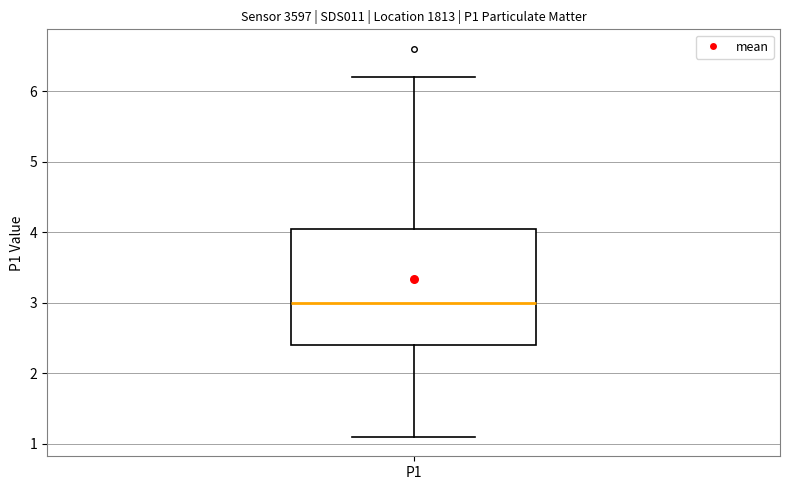

Transcribe this box plot: give where the median line is, the range the box spans, and where the two whiskers end, as read against the y-axis. The values are not printed on the chart, so give them approximately, as read against the axis.

median 3.0, box 2.4 to 4.1, whiskers 1.1 to 6.2